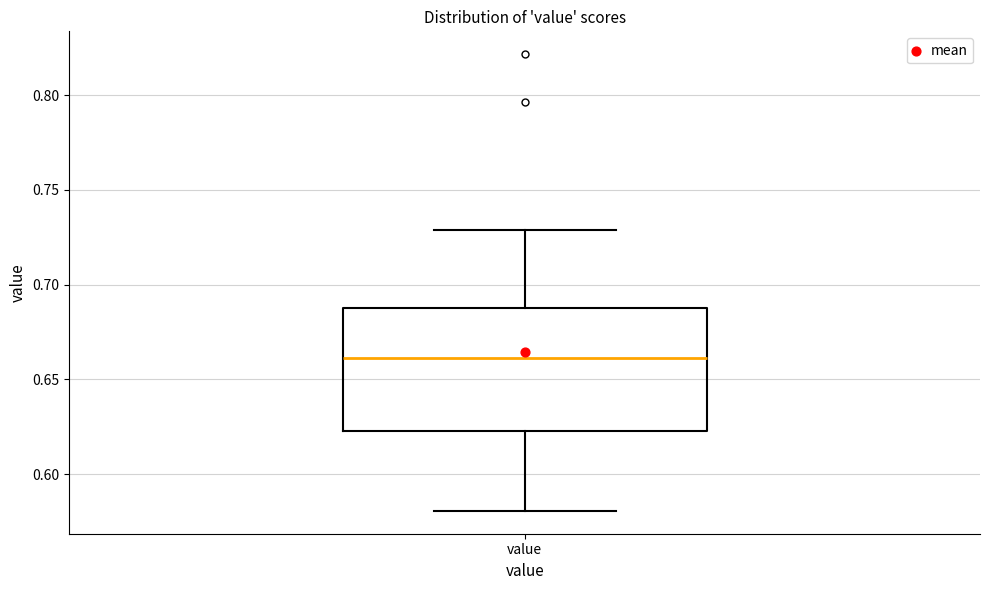

Transcribe this box plot: give where the median line is, the range the box spans, and where the two whiskers end, as read against the y-axis. The values are not printed on the chart, so give them approximately, as read against the axis.

median 0.660, box 0.625 to 0.690, whiskers 0.580 to 0.730